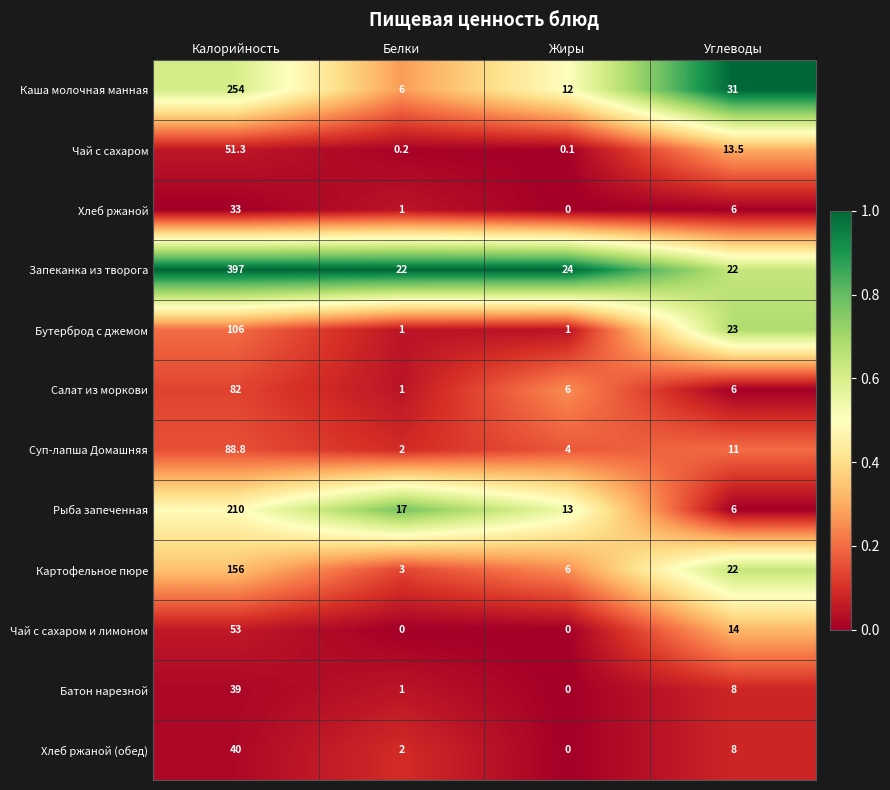

Count the number of categories in the chart.

4